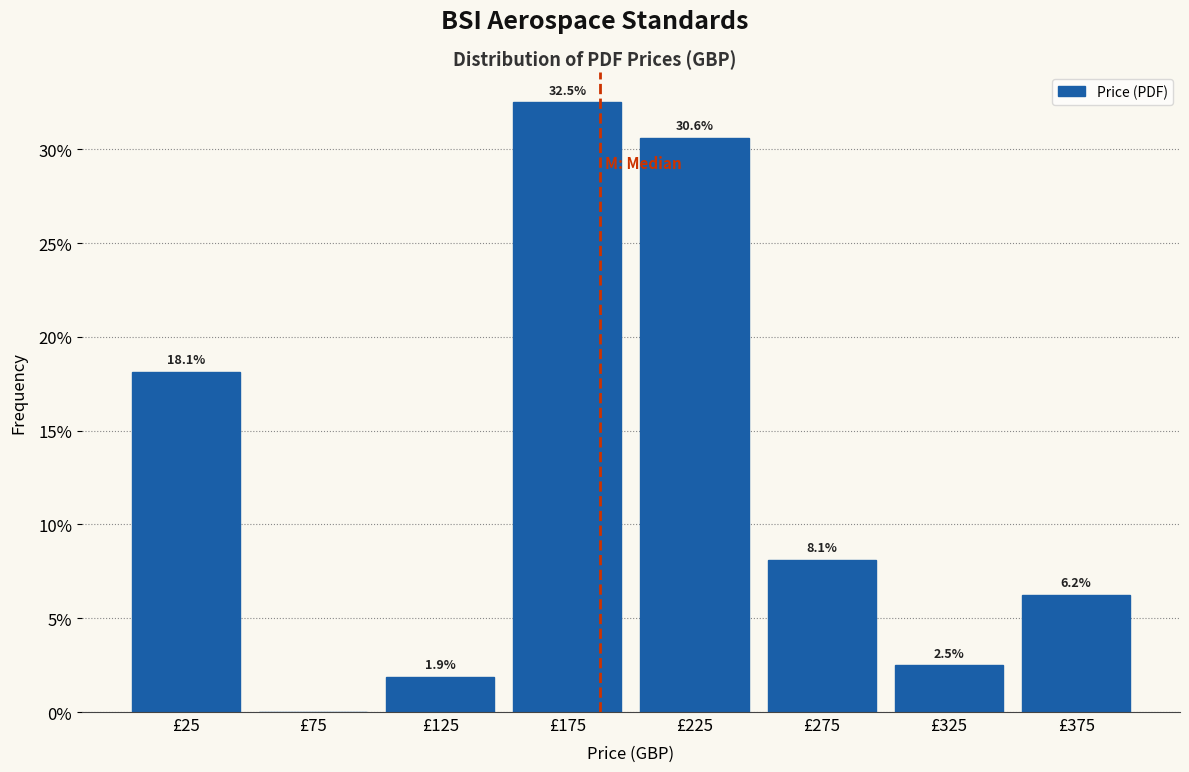

Which range on the x-axis has the tallest bar?

150 to 200